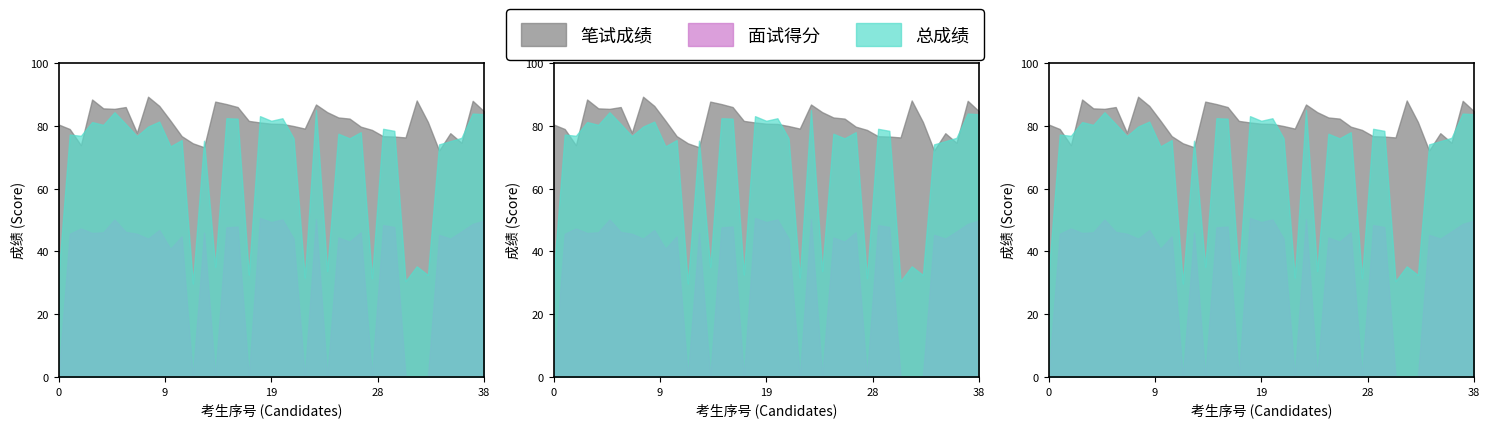

Is it true that 笔试成绩 equals 47.7 at 唐子茹?

False